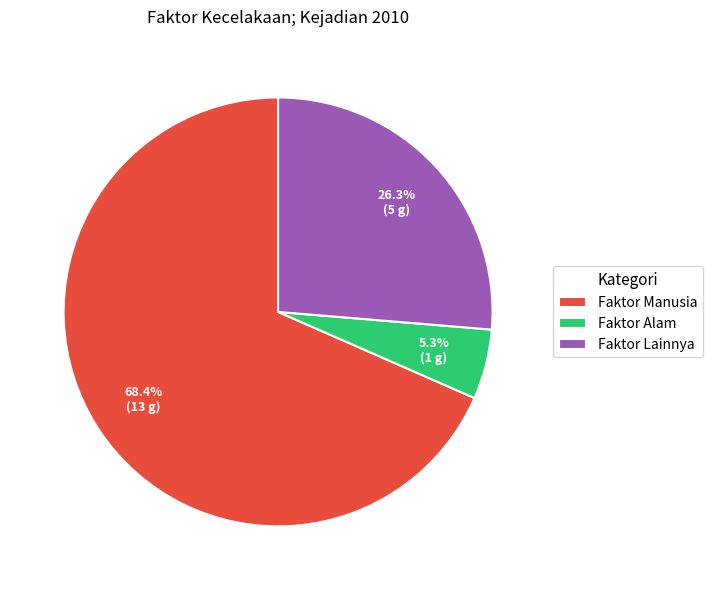

Which has a higher value, Faktor Manusia or Faktor Alam?

Faktor Manusia